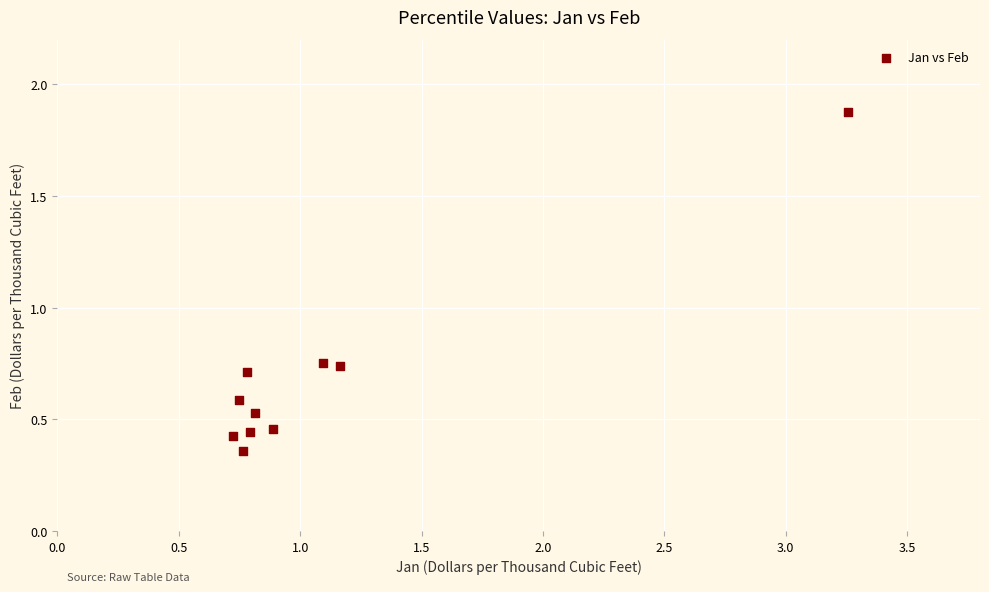

What is the range of Y values (max minus min)?

1.5